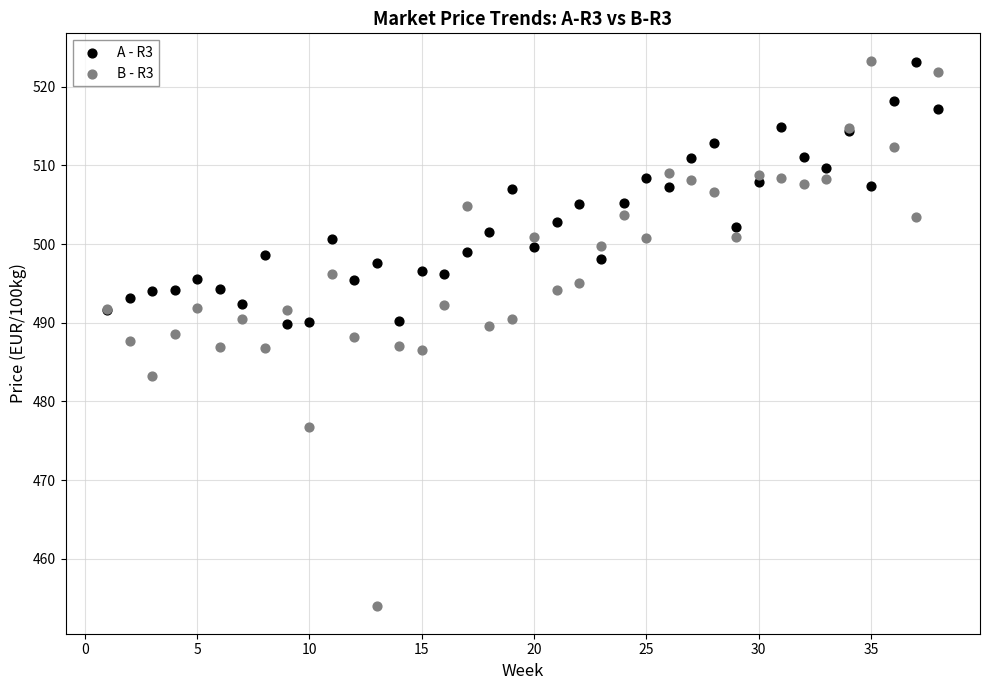

Which series reaches the minimum Y coordinate?

B - R3